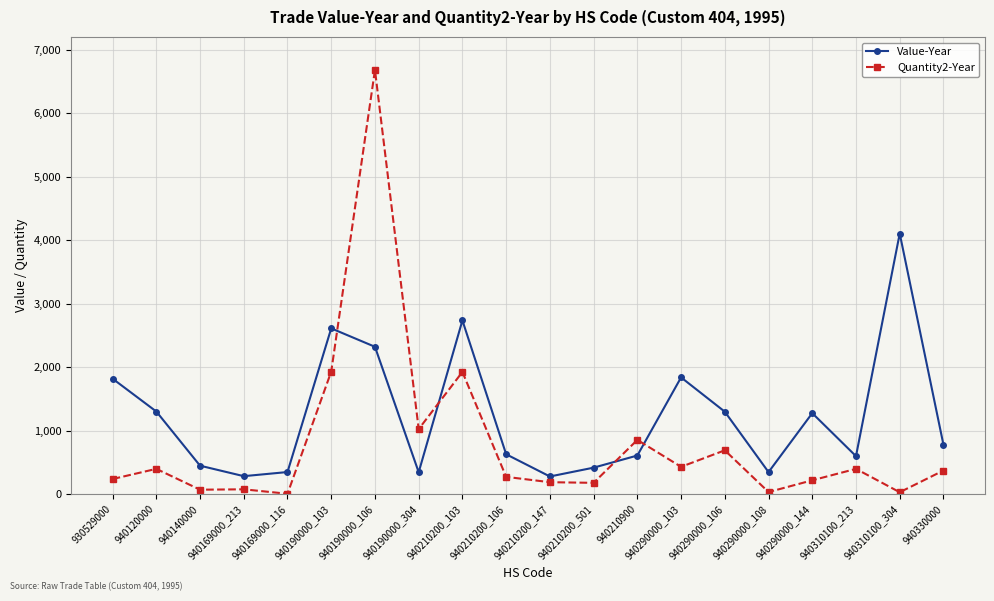

What is the difference between the Value-Year values at 940330000 and 940120000?

523